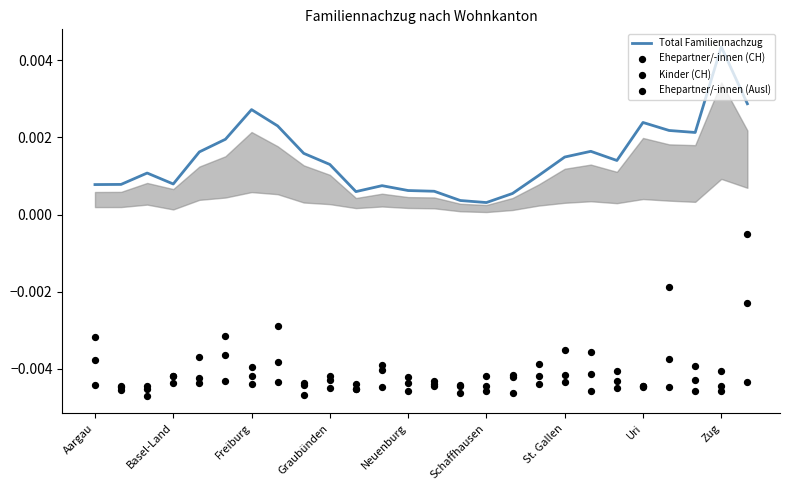

What are all the series names shown in the legend?

Total Familiennachzug, Ehepartner/-innen (CH), Kinder (CH), Ehepartner/-innen (Ausl)